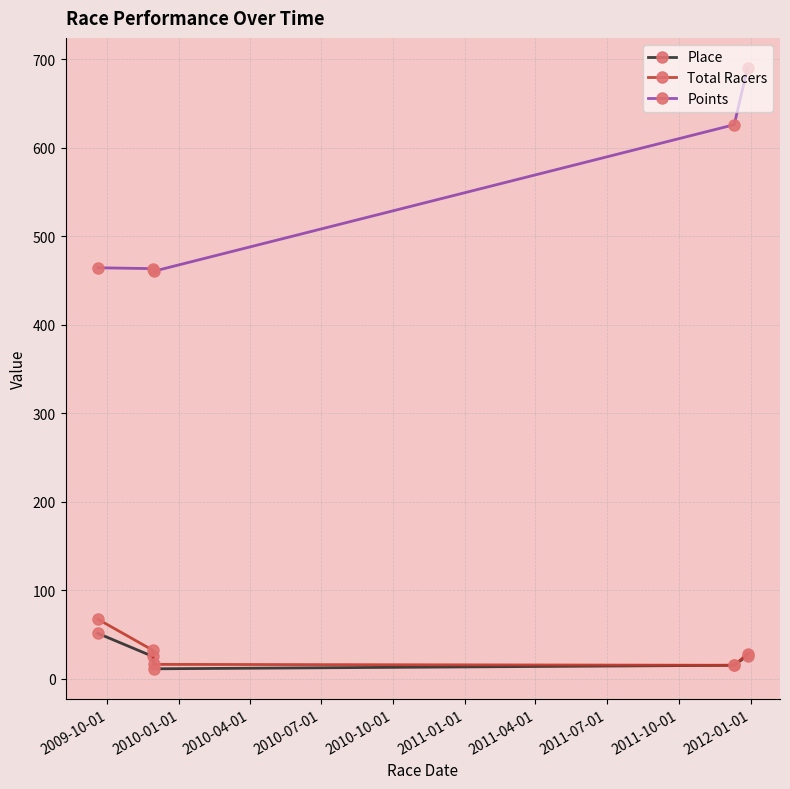

Which series has the widest spread of values?

Points